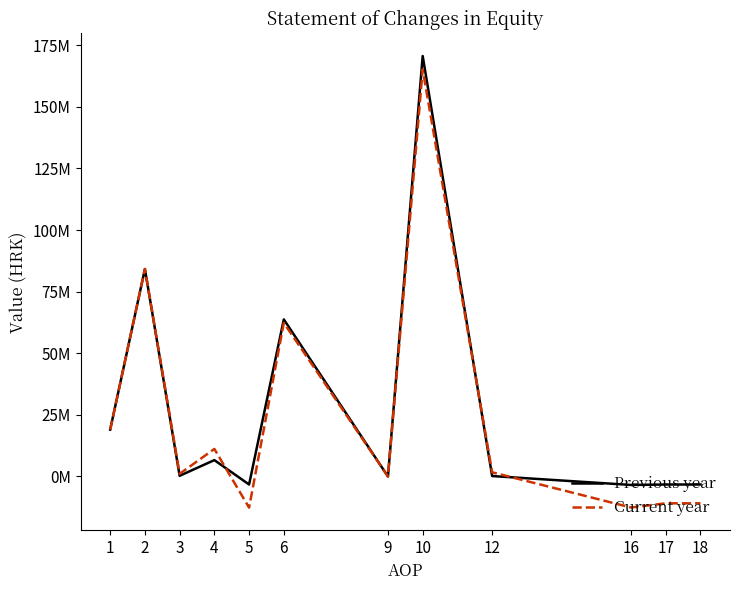

Does the chart display data point markers on the line(s)?

No